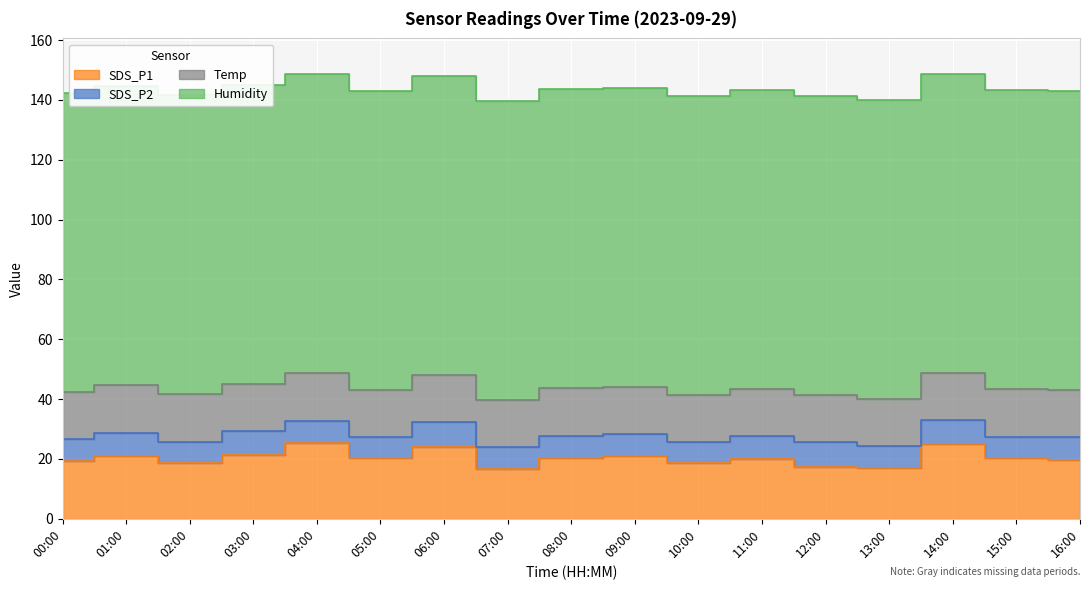

What is the label of the 2nd point from the left?

01:00